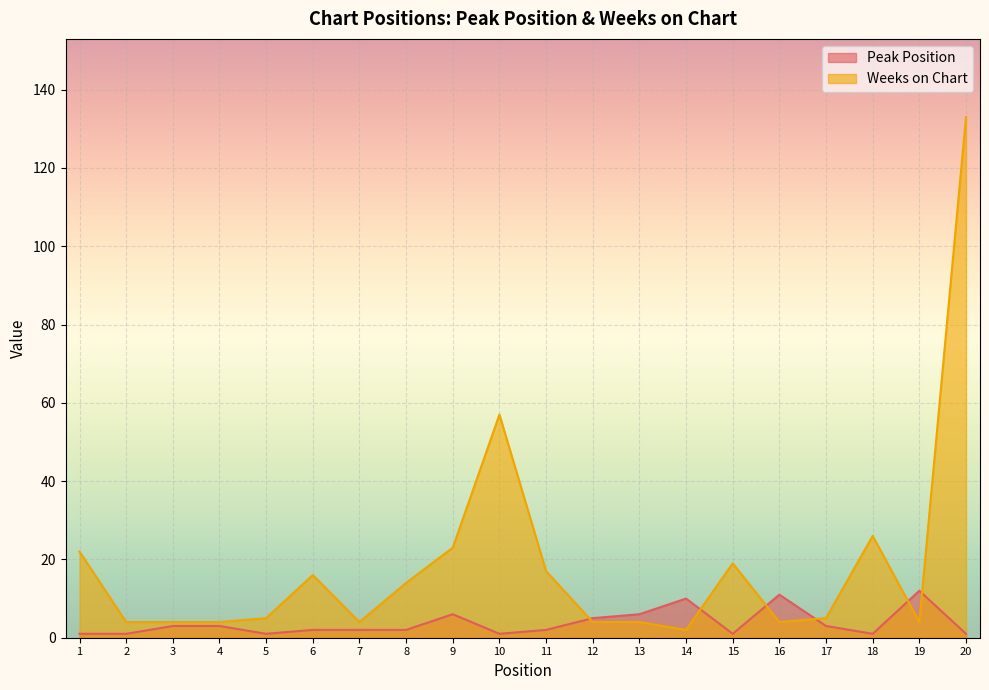

How many times do Weeks on Chart and Peak Position cross each other?

6